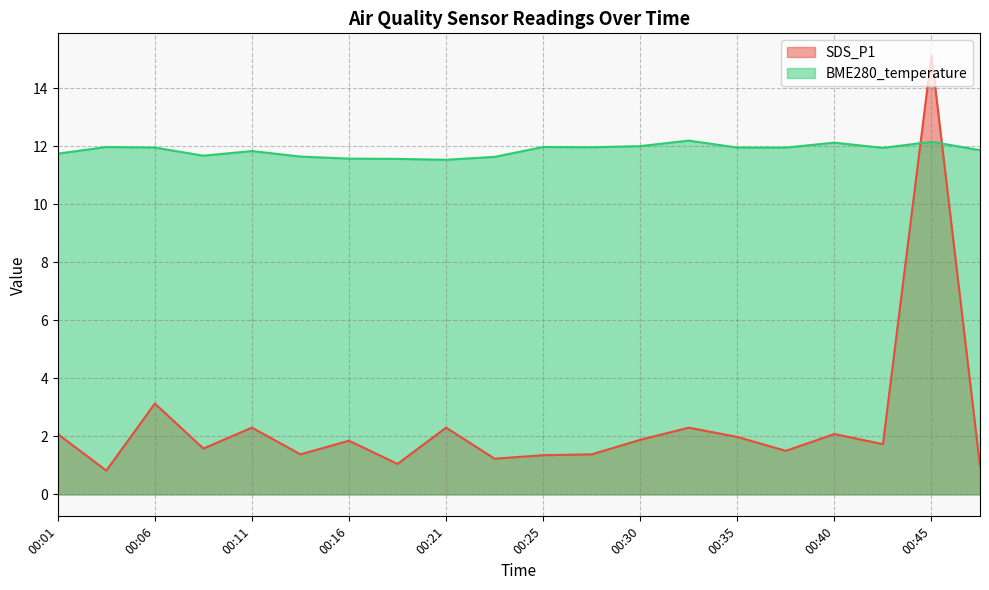

What is the total value across all series at 00:08?

13.2